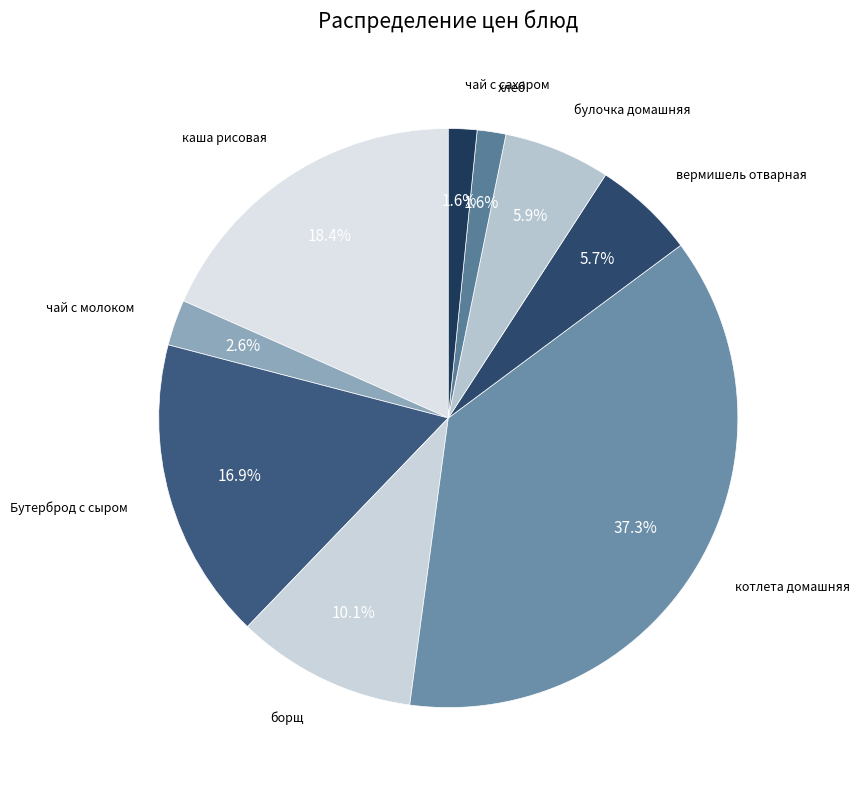

How many segments does this pie chart have?

9